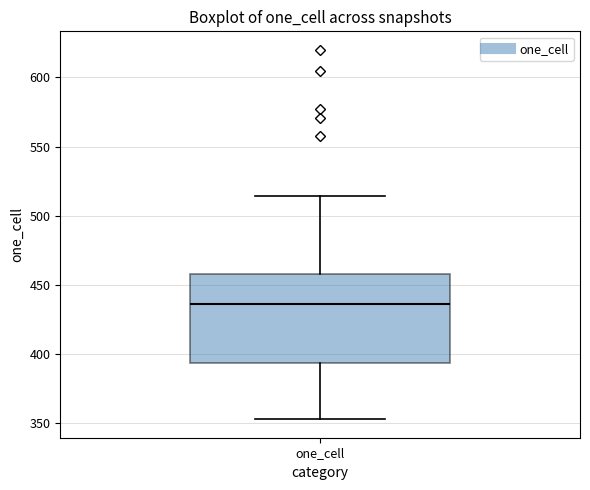

Where does the upper whisker of the box for one_cell end on the y-axis? The values are not printed on the chart, so give them approximately, as read against the axis.

515